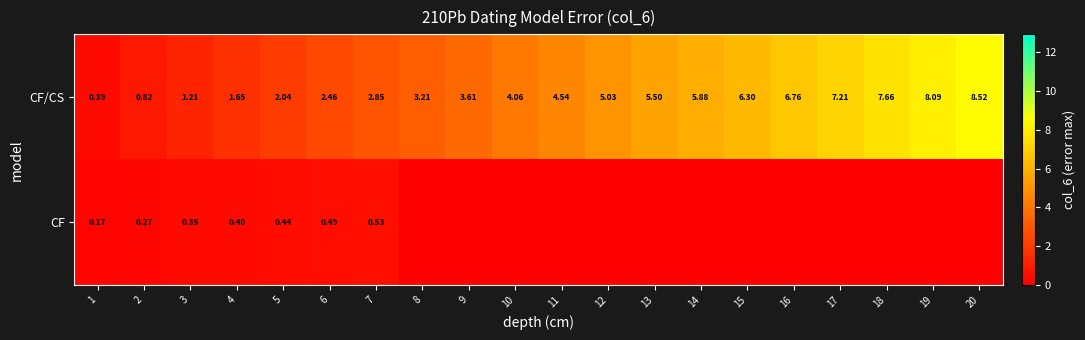

What is the approximate value of CF/CS at 13?

5.5